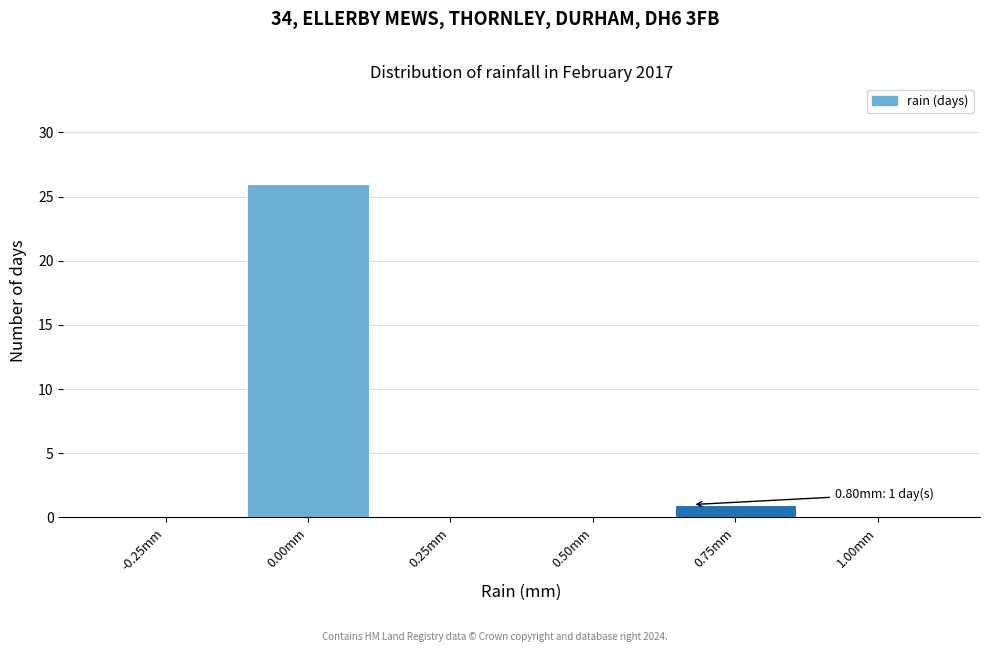

Reading right to left, extract all data points from this chart.

1.00mm=0	0.75mm=1	0.50mm=0	0.25mm=0	0.00mm=26	-0.25mm=0